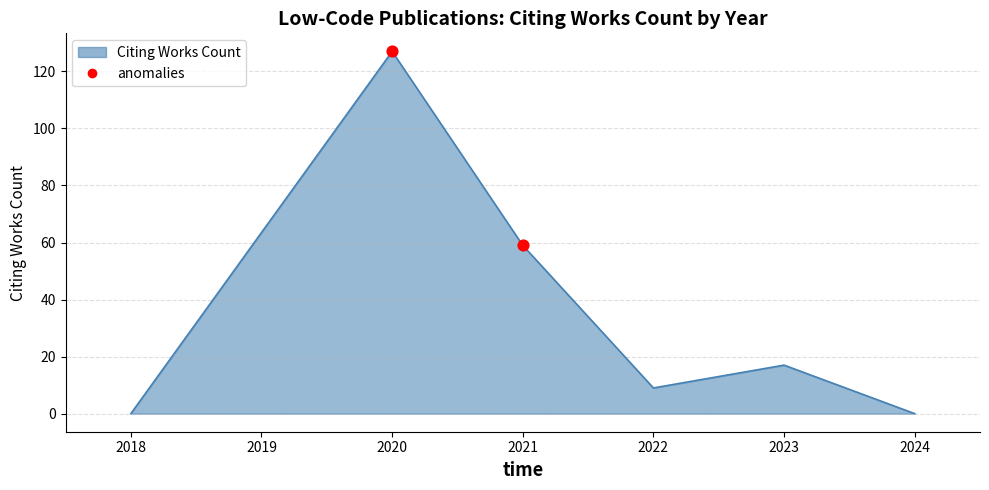

Between 2022 and 2020, which is larger?

2020